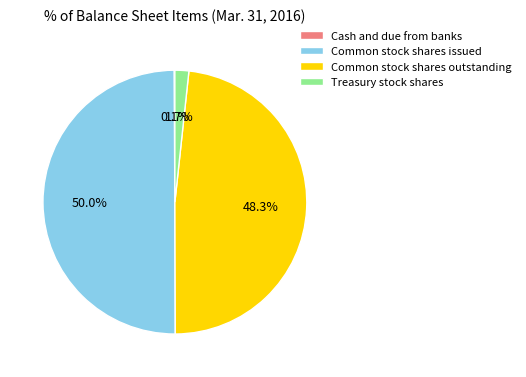

Does Treasury stock shares represent more than half of the total?

No